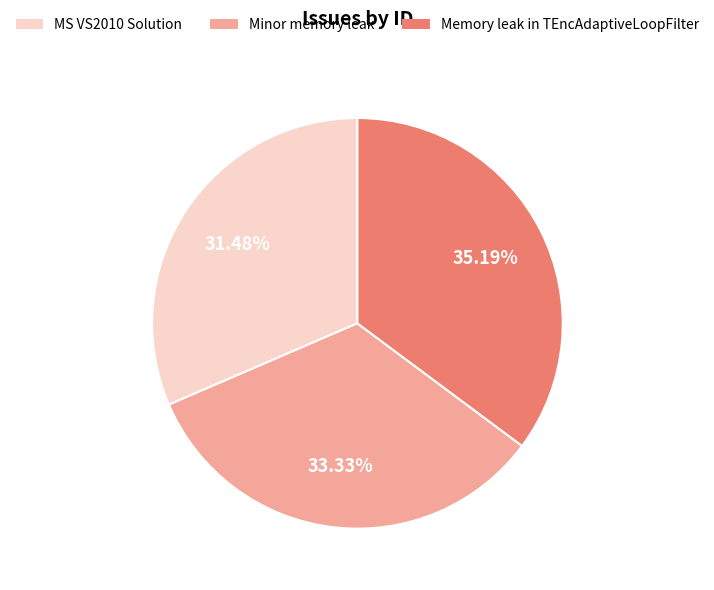

Which category has the biggest portion of the pie?

Memory leak in TEncAdaptiveLoopFilter